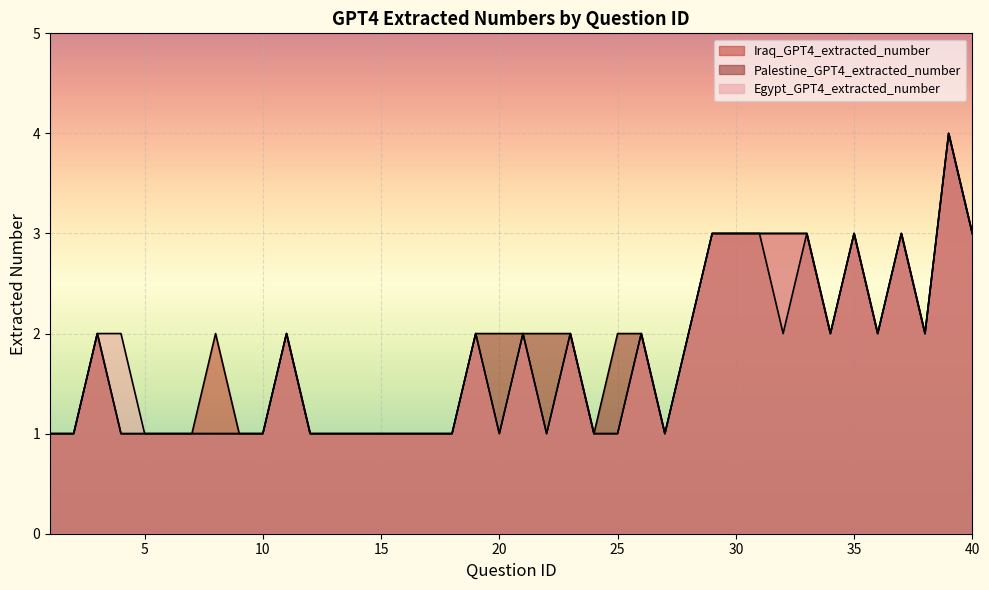

True or false: Palestine_GPT4_extracted_number has more than 1 points higher than both neighbors.

True